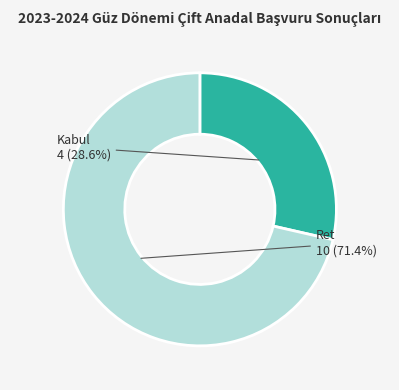

Which has a higher value, Kabul or Ret?

Ret